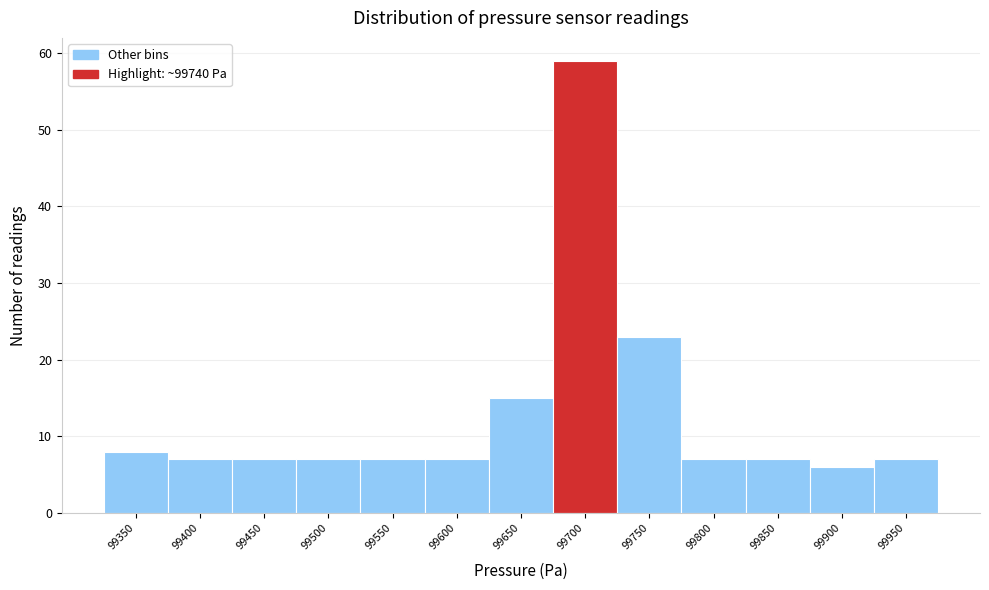

Reading left to right, list all the values displayed in this chart.

8	7	7	7	7	7	15	59	23	7	7	6	7